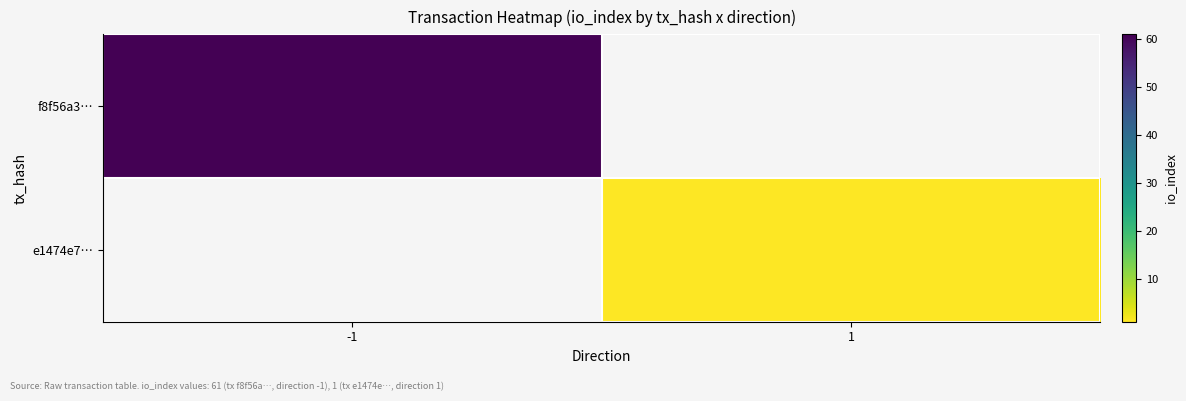

List the series in order of their overall mean, highest first.

f8f56a3…, e1474e7…